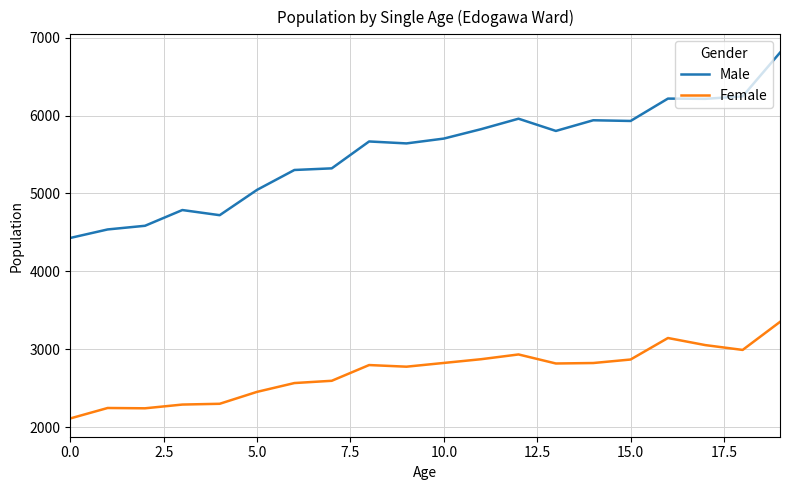

What is the difference between the maximum and minimum values in the Male series?

2378